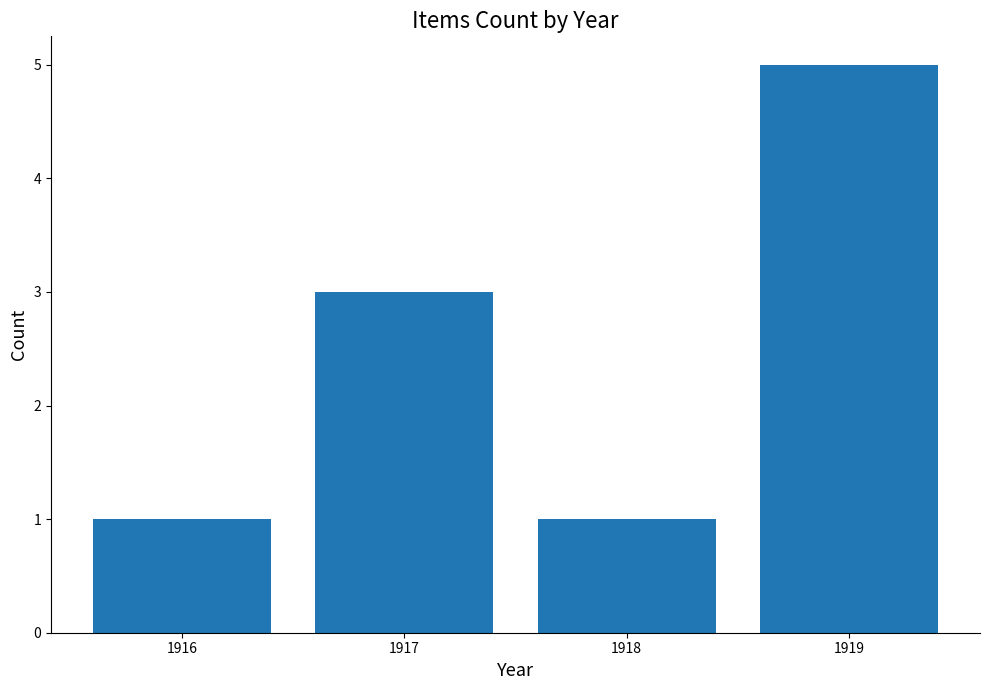

The chart shows a value of 1 at 1917. True or false?

False